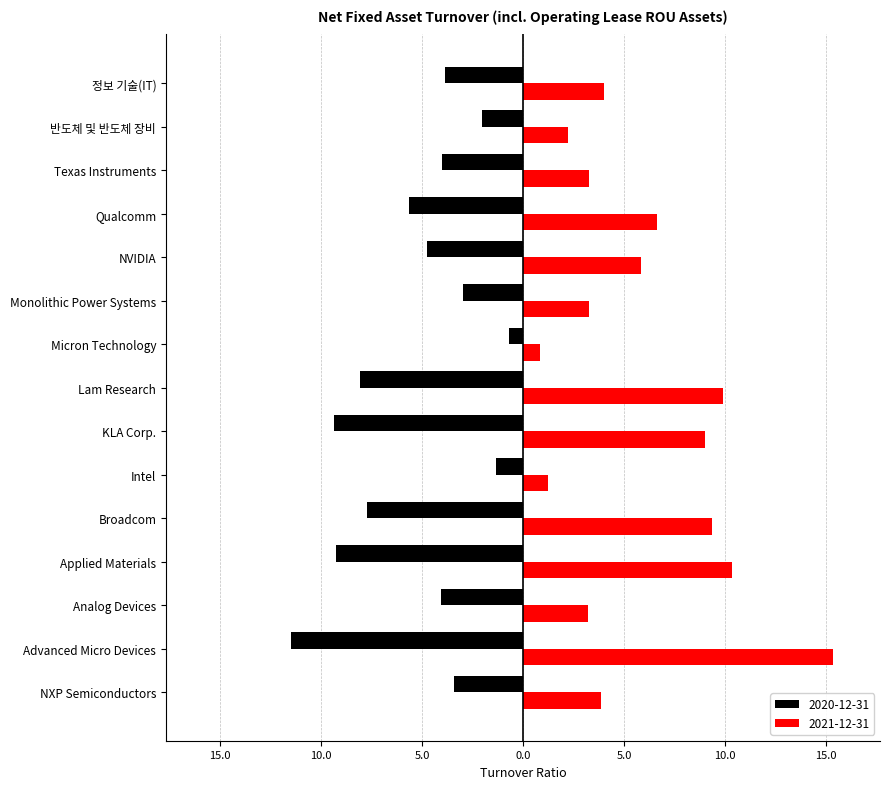

What are all the series names shown in the legend?

2020-12-31, 2021-12-31